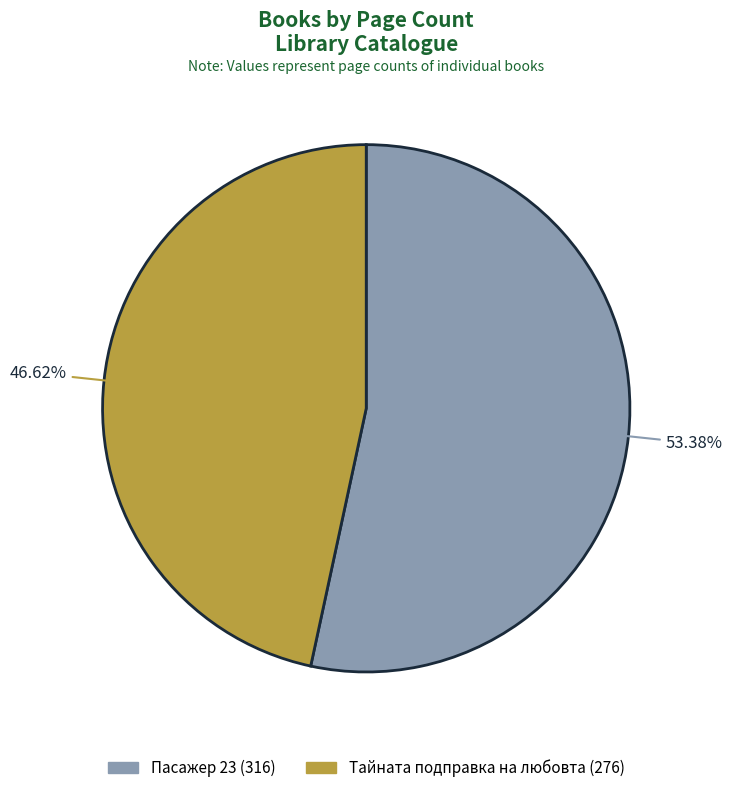

True or false: Пасажер 23 (316) accounts for 53% of the total.

True